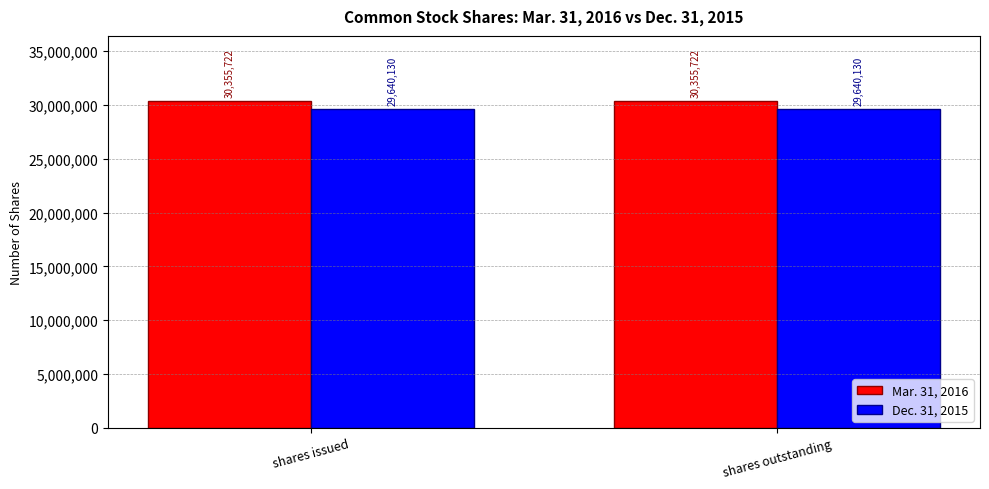

True or false: Mar. 31, 2016 has a value of 39481176 at shares issued.

False